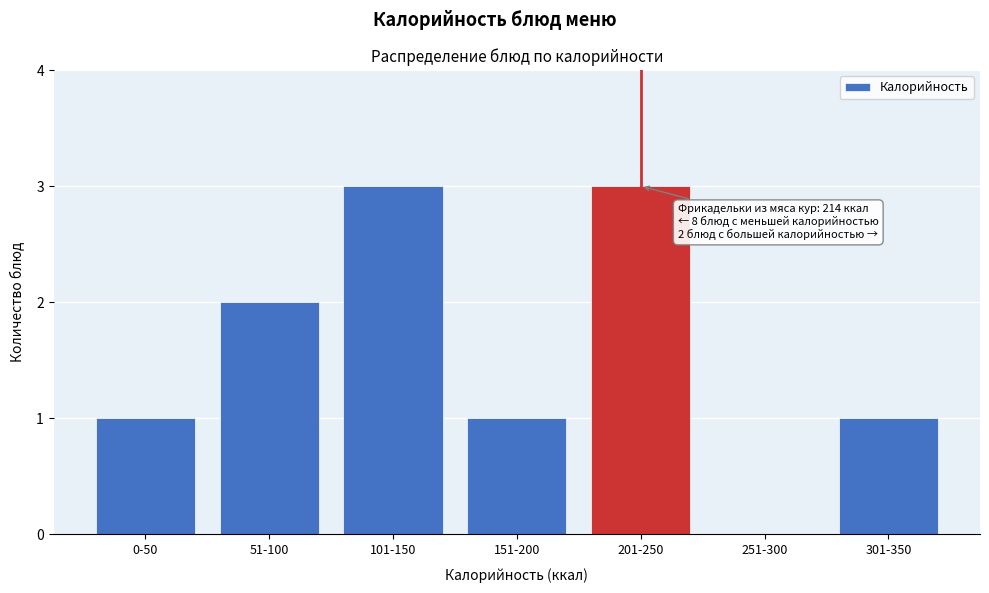

Reading left to right, list all the values displayed in this chart.

0-50=1	51-100=2	101-150=3	151-200=1	201-250=3	251-300=0	301-350=1